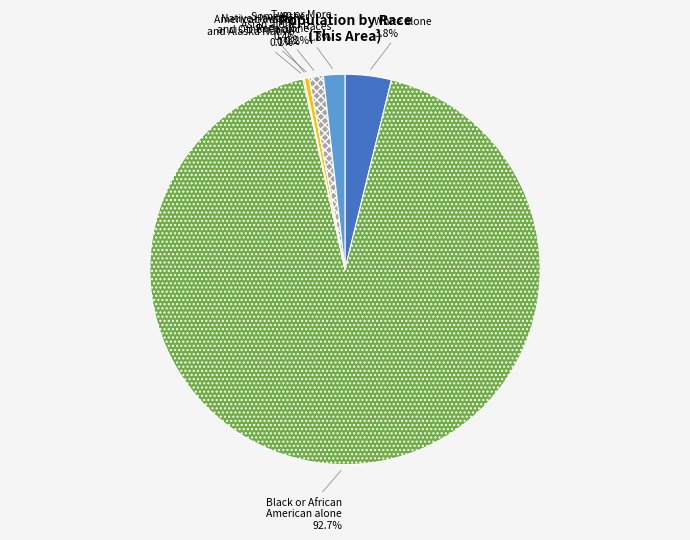

To the nearest percent, what is the difference between the largest and smallest slice percentages?

93%